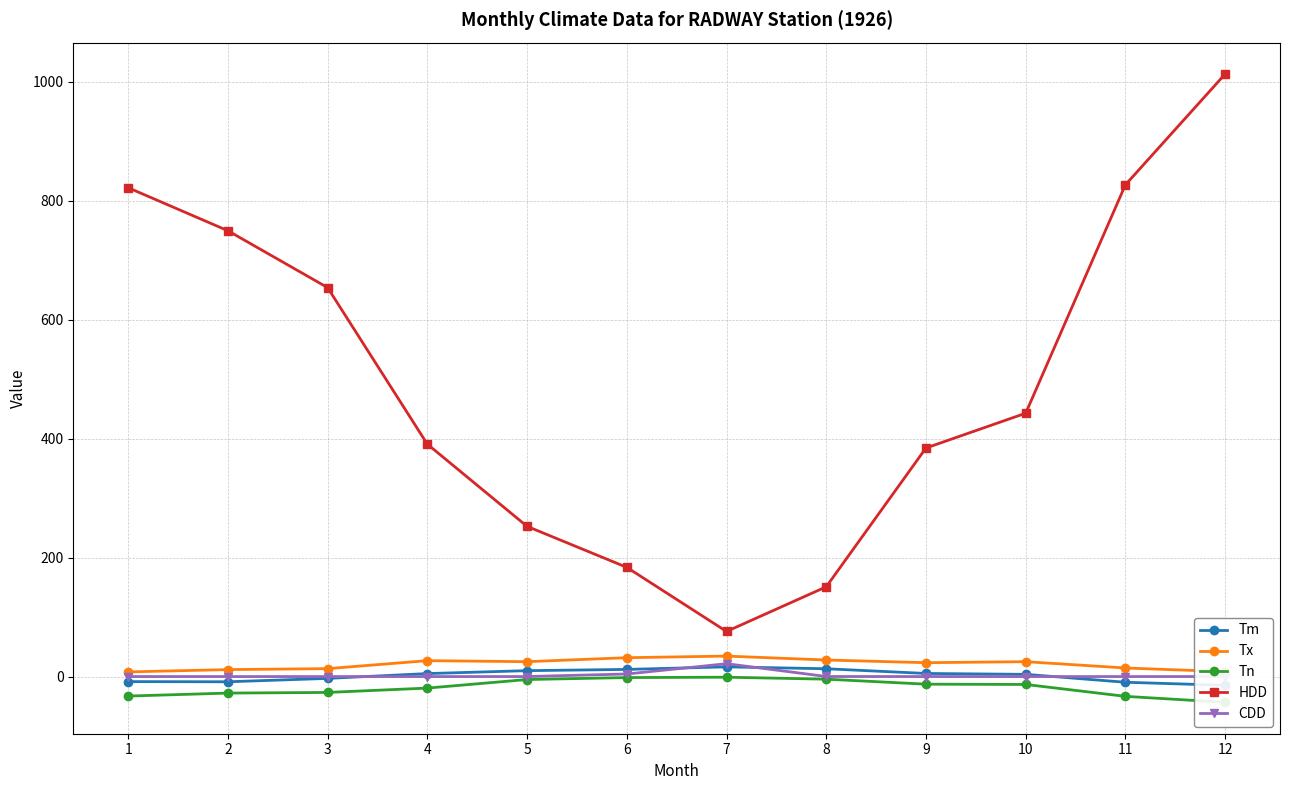

What is the value of the HDD point at the 3rd from the left?

653.9